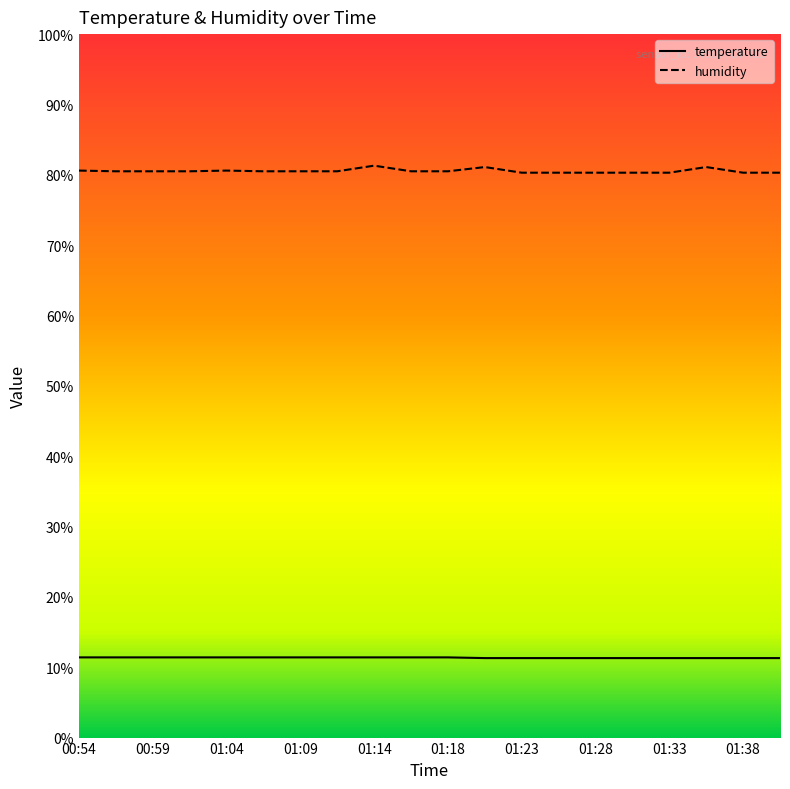

True or false: temperature and humidity cross at least once.

False